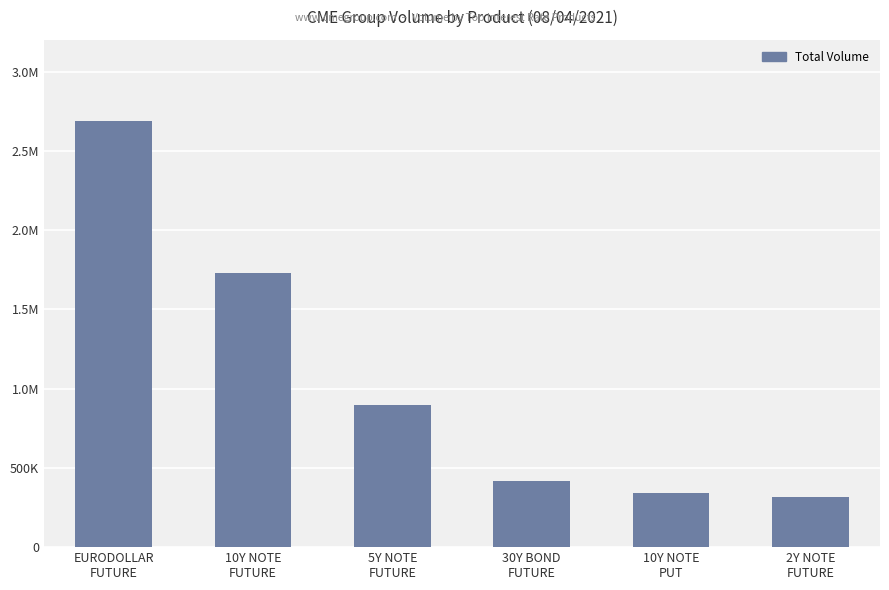

List the labels in order of value, largest first.

EURODOLLAR
FUTURE, 10Y NOTE
FUTURE, 5Y NOTE
FUTURE, 30Y BOND
FUTURE, 10Y NOTE
PUT, 2Y NOTE
FUTURE